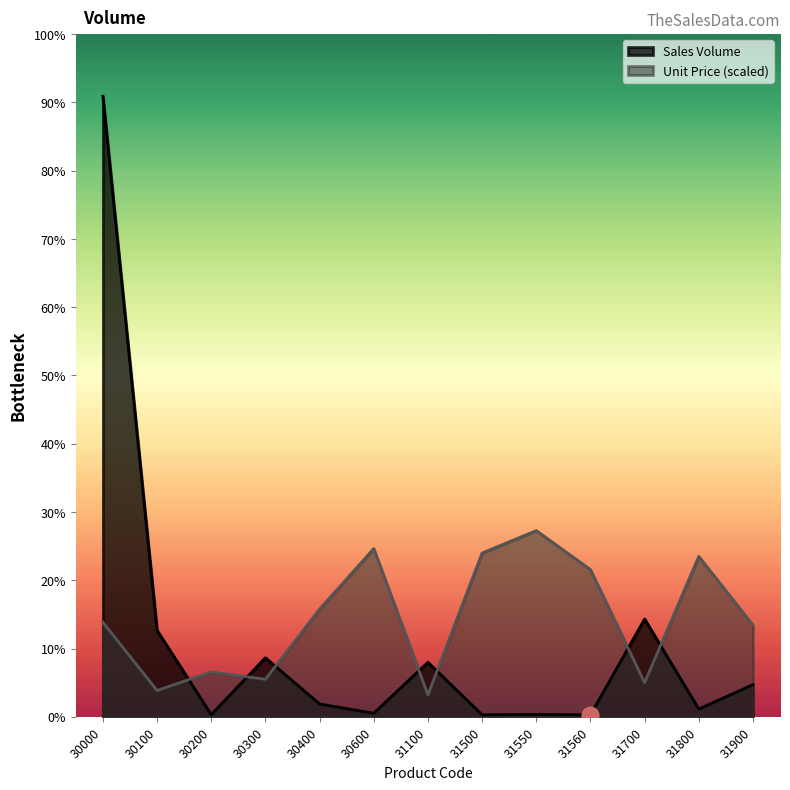

Reading right to left, what are all the values shown in this chart?

Sales Volume: 25394.0	6102.0	77322.0	1465.0	1872.0	1576.0	43087.0	2776.0	10140.0	46674.0	1660.0	68385.0	490998.0
Unit Price: 72492.9	126862.6	26992.0	116451.4	147299.4	129561.8	17352.0	133032.2	85217.7	29691.2	35475.2	20822.4	74806.5